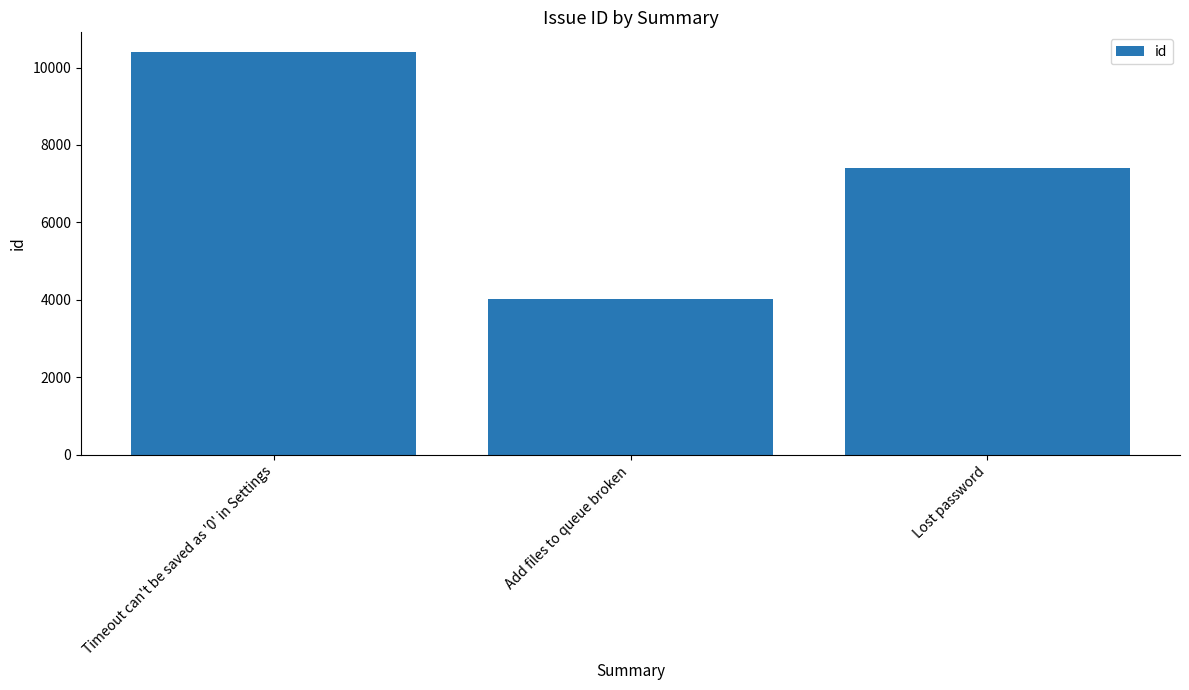

Between Timeout can't be saved as '0' in Settings and Add files to queue broken, which is larger?

Timeout can't be saved as '0' in Settings